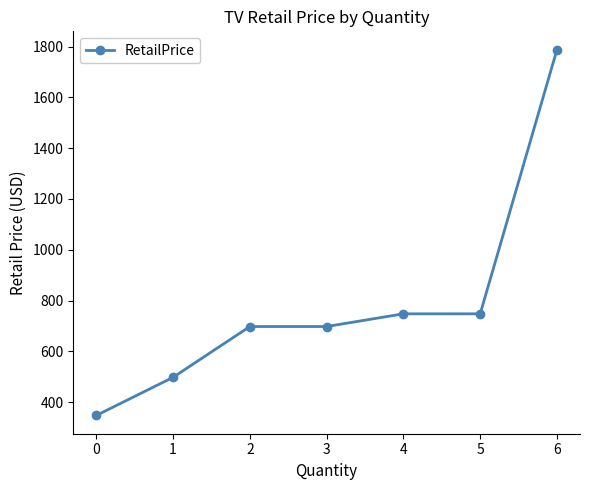

What is the minimum value shown in the chart?

348.0